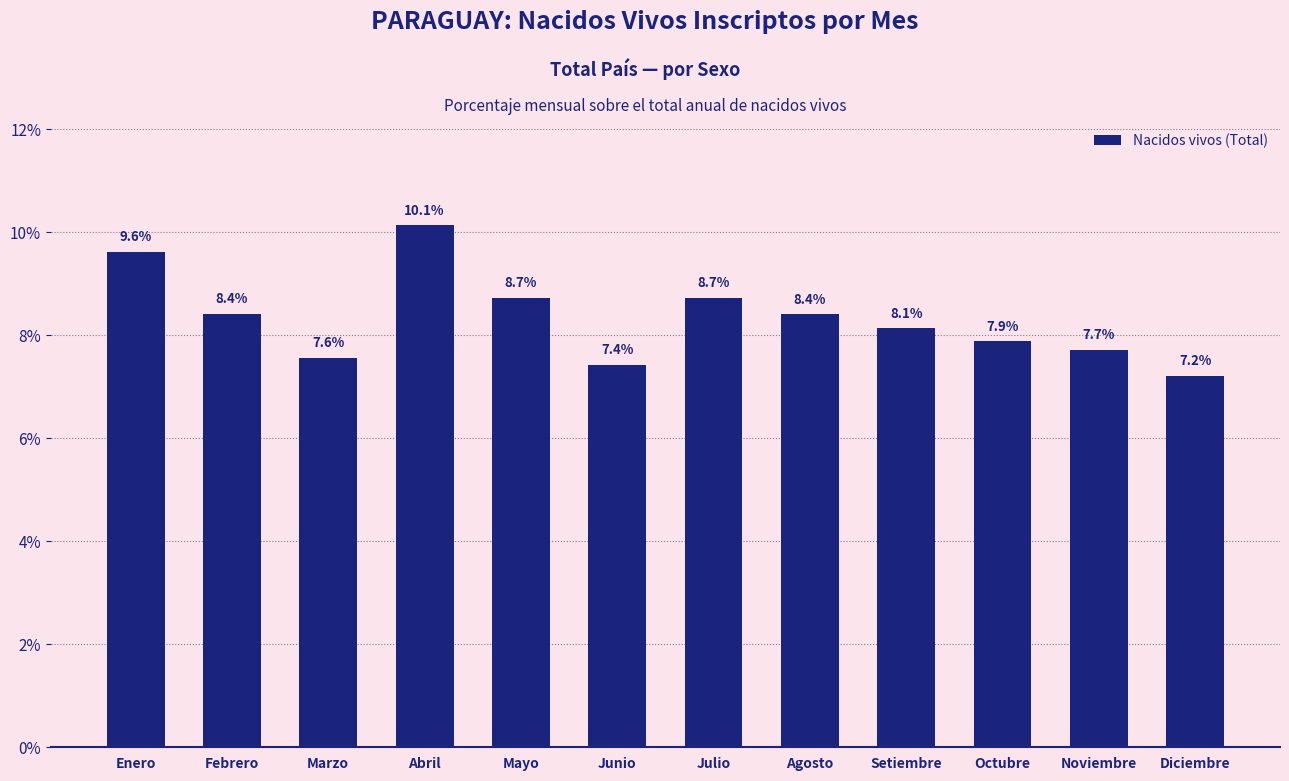

What is the label of the 10th bar from the right?

Marzo